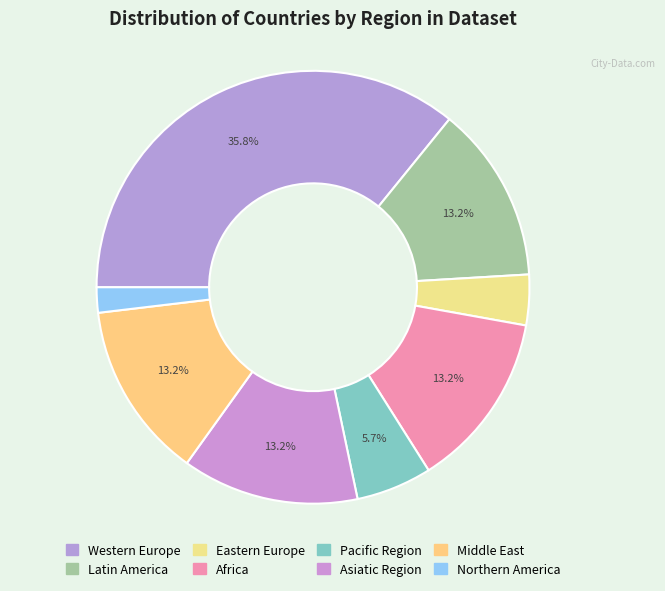

How many segments does this pie chart have?

8